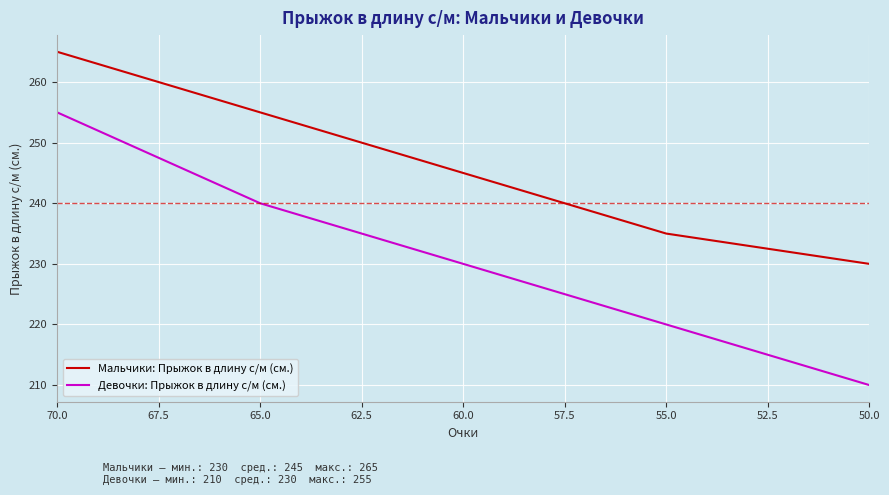

Which series has the largest total across all categories?

Мальчики: Прыжок в длину с/м (см.)